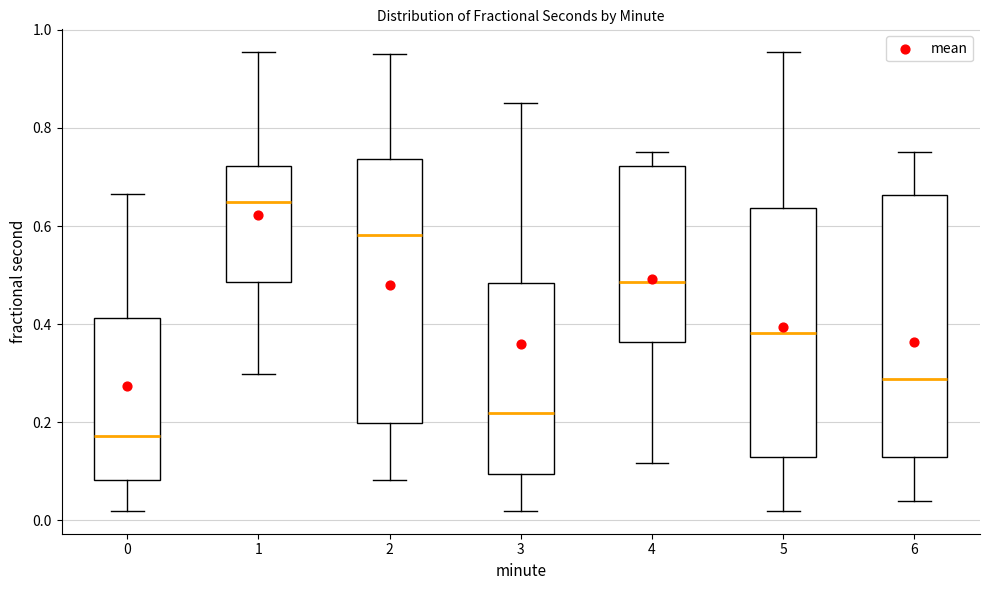

Where does the upper whisker of the box at x = 4 end on the y-axis? The values are not printed on the chart, so give them approximately, as read against the axis.

0.76